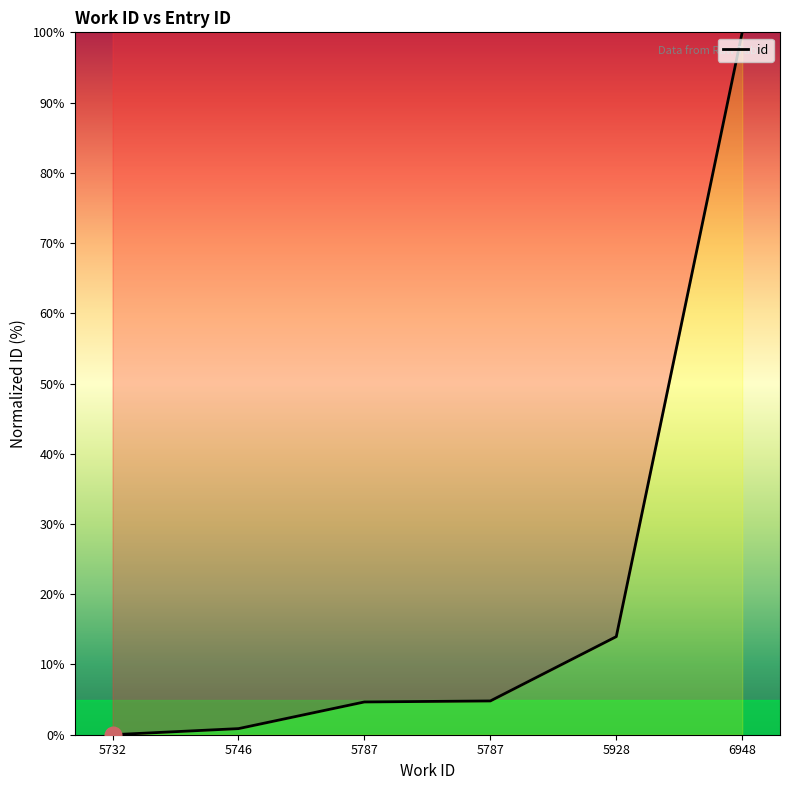

Which label corresponds to the smallest value in the chart?

5732